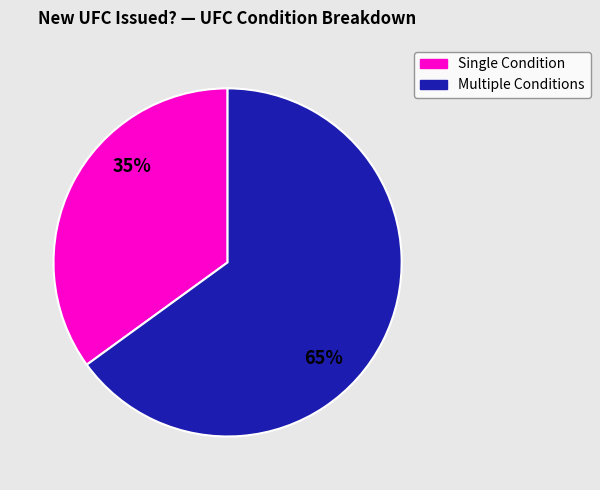

To the nearest percent, what is the difference between the largest and smallest slice percentages?

30%